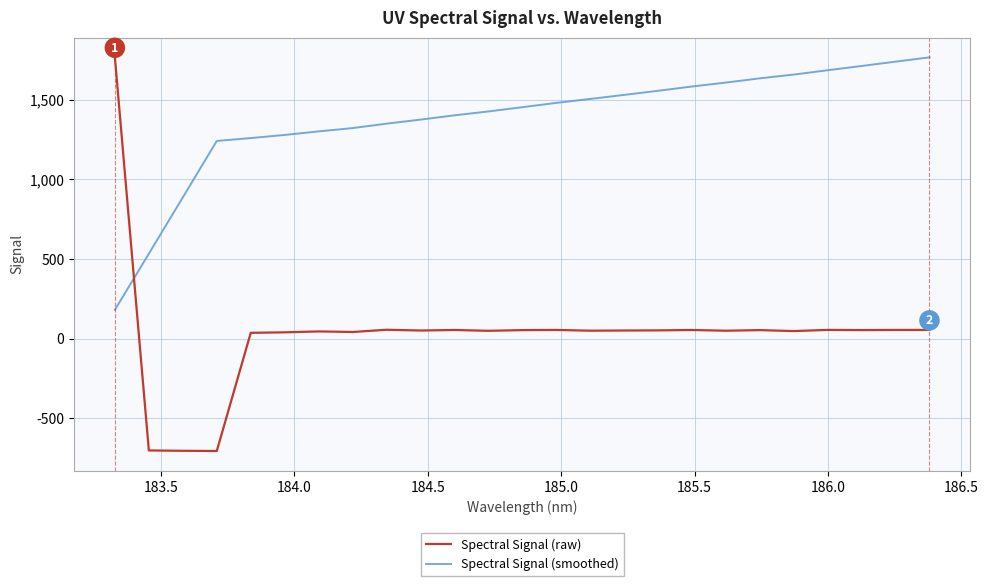

How many intersections are there between Spectral Signal (raw) and Spectral Signal (smoothed)?

1